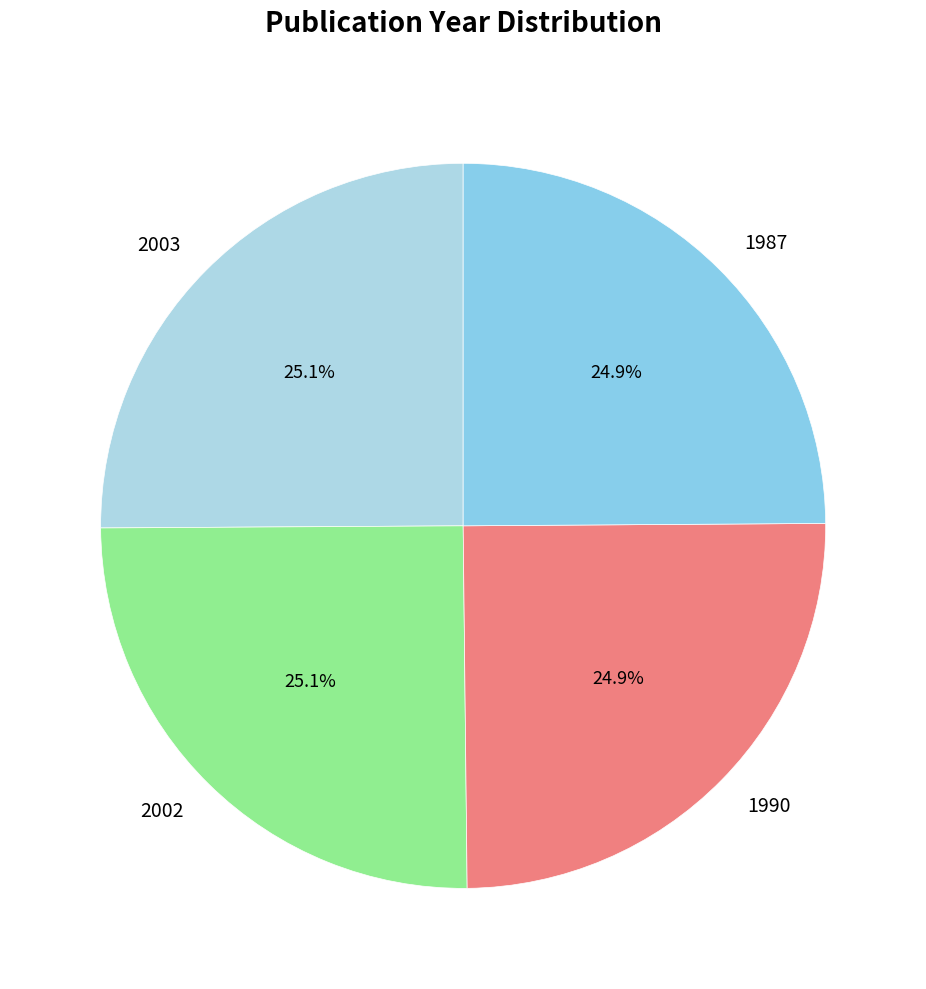

What percentage is the 2002 slice, to the nearest percent?

25%